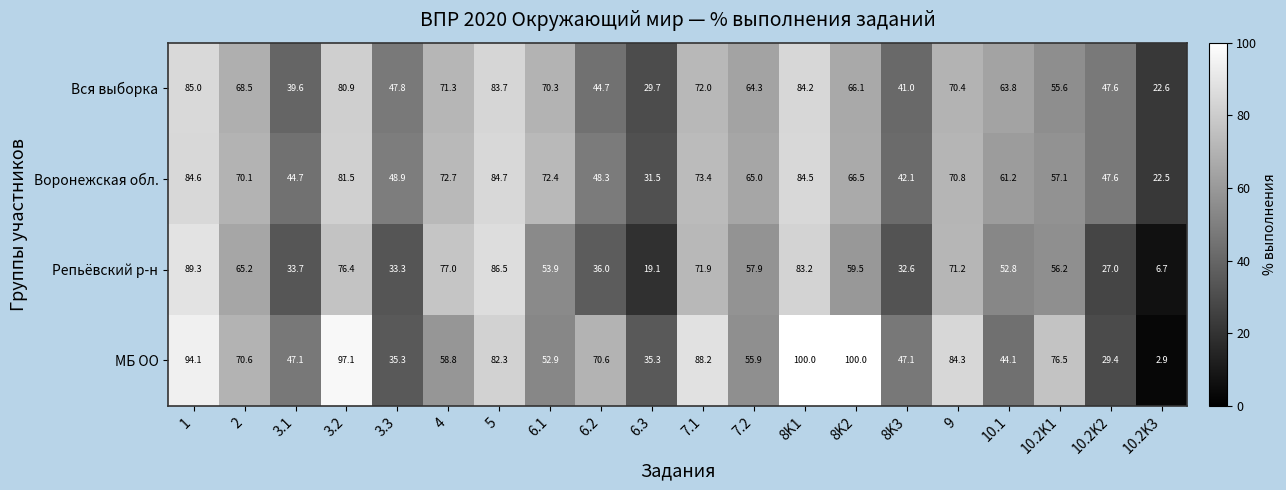

How many categories are shown in the chart?

20